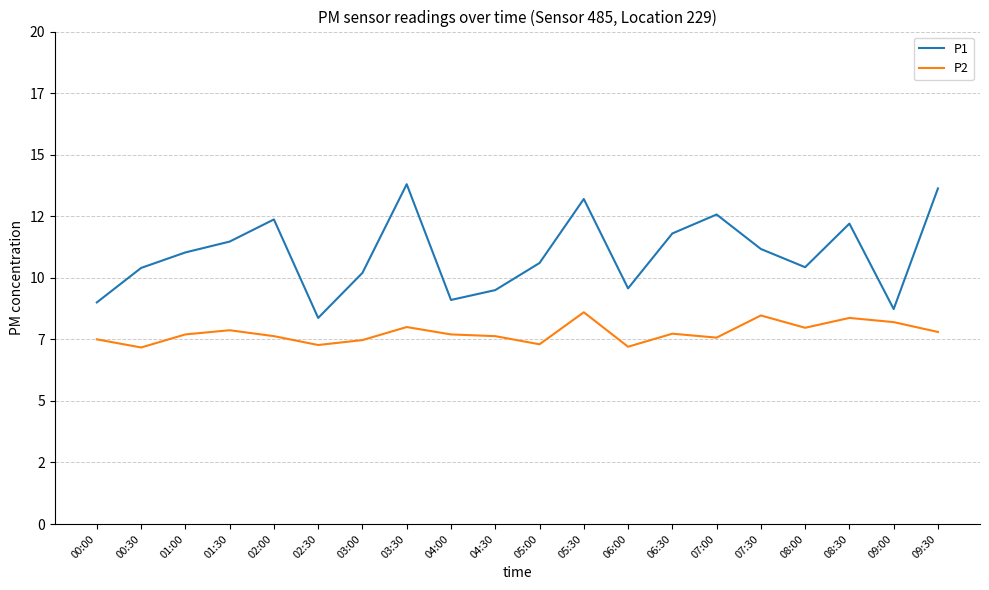

True or false: P2 and P1 intersect in this chart.

False